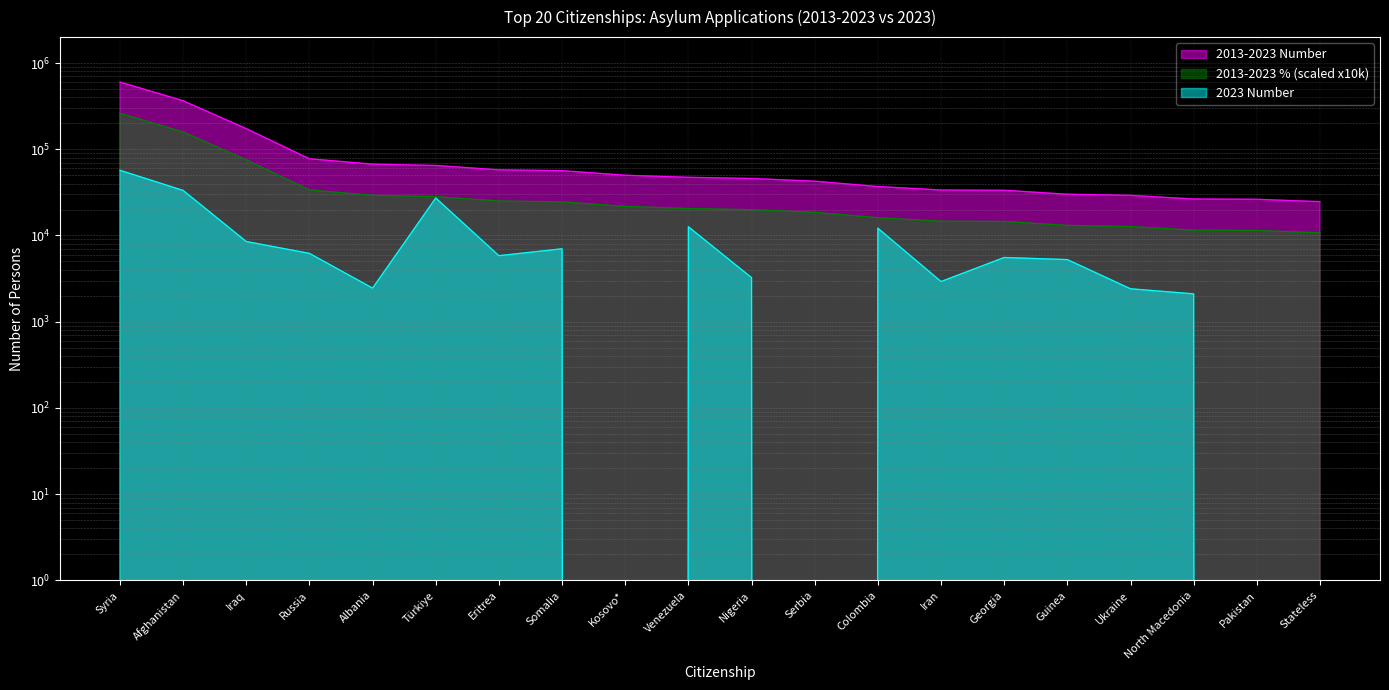

What is the label of the 10th point from the left?

Venezuela